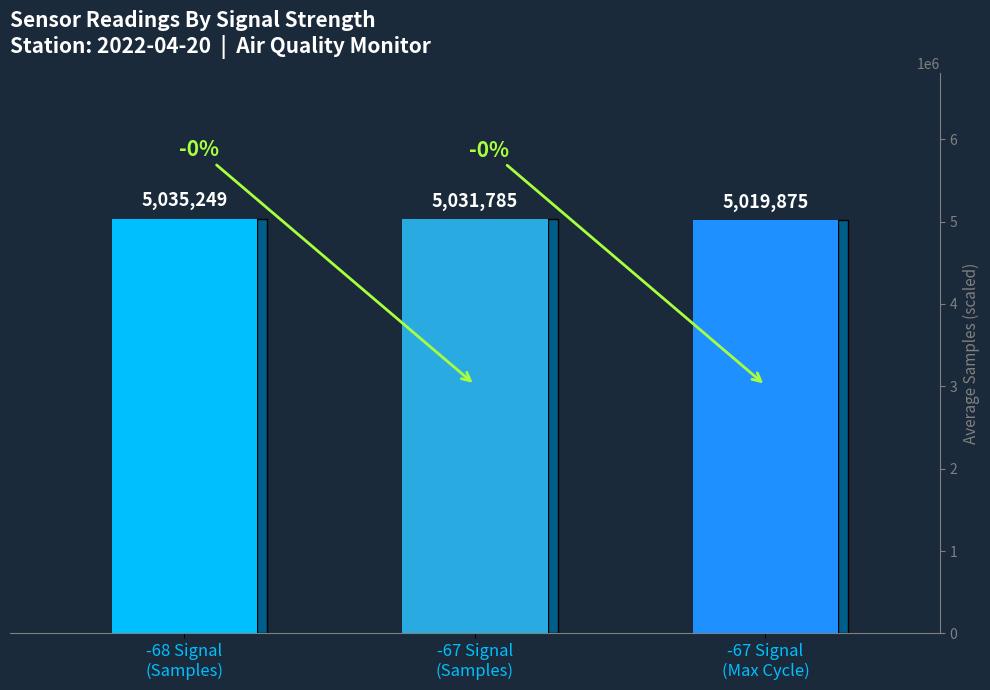

Rank the categories by value from lowest to highest.

-67 Signal
(Max Cycle), -67 Signal
(Samples), -68 Signal
(Samples)